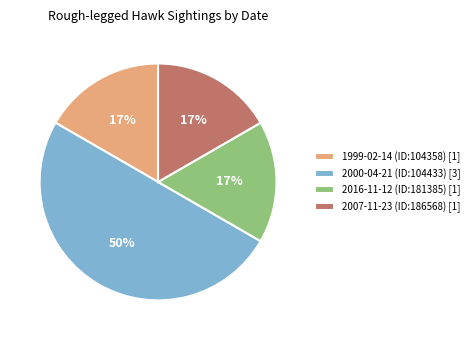

What is the ratio of the value at 2007-11-23 (ID:186568) to the value at 2000-04-21 (ID:104433)?

0.3